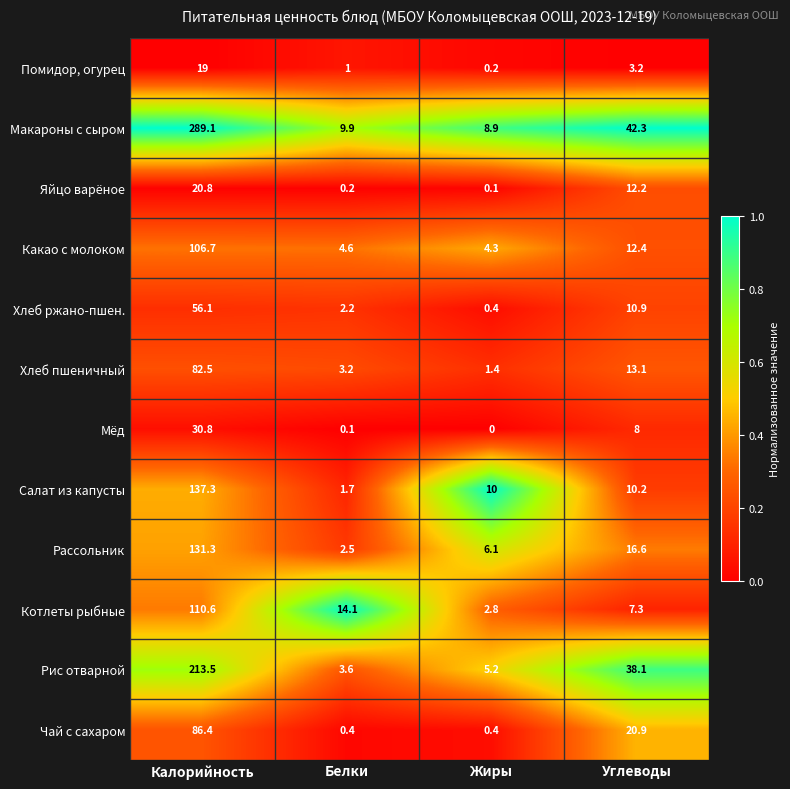

Which series changed the most between Калорийность and Углеводы?

Макароны с сыром